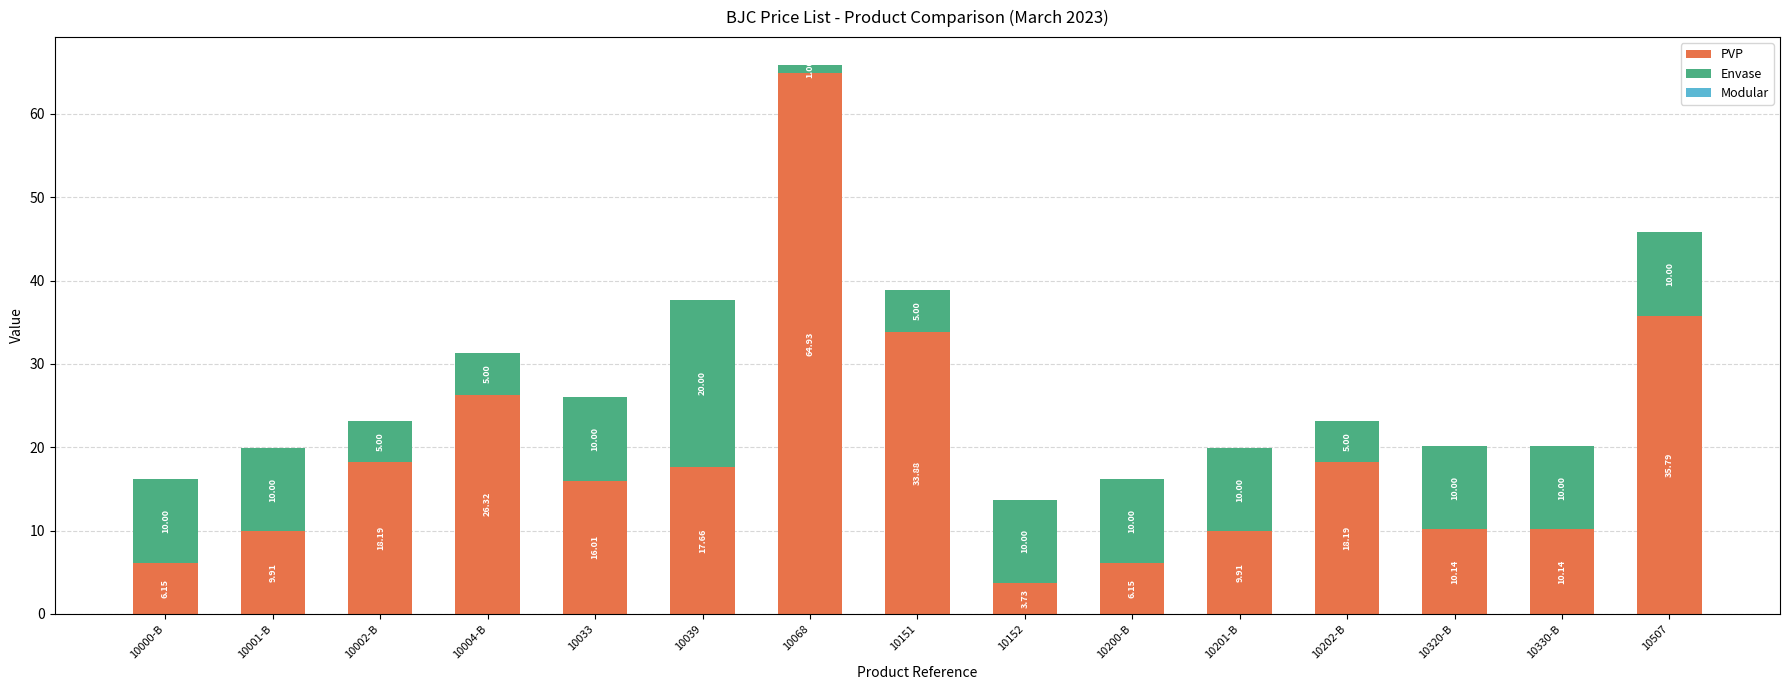

What is the total value across all series at 10068?

65.9